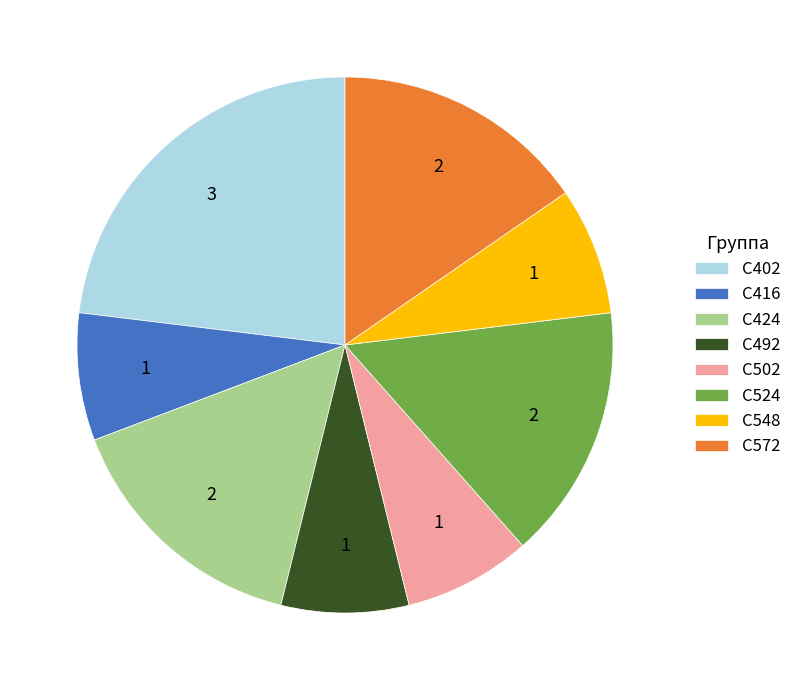

How many segments does this pie chart have?

8